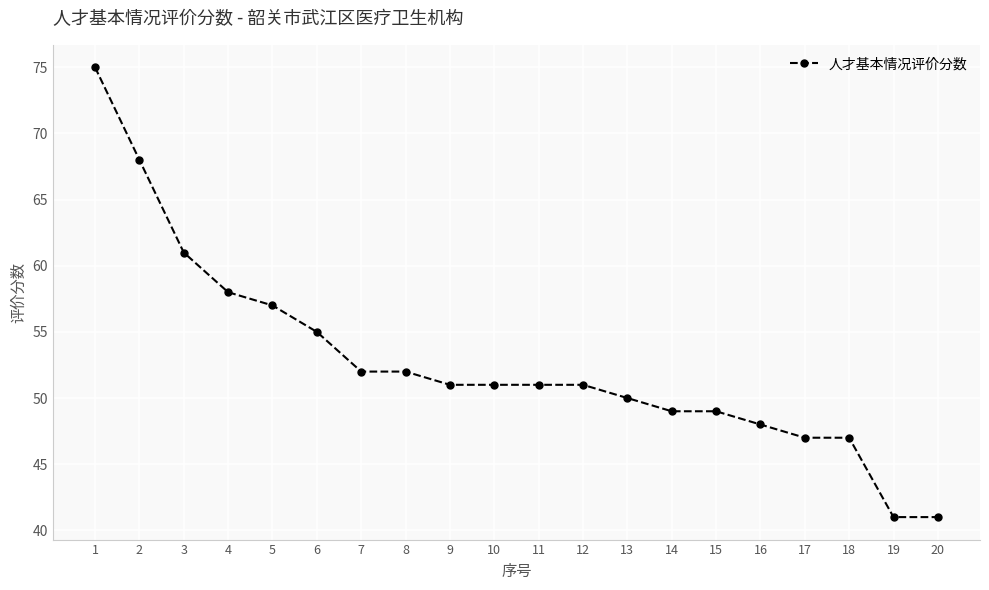

What is the value of the 1st point from the left?

75